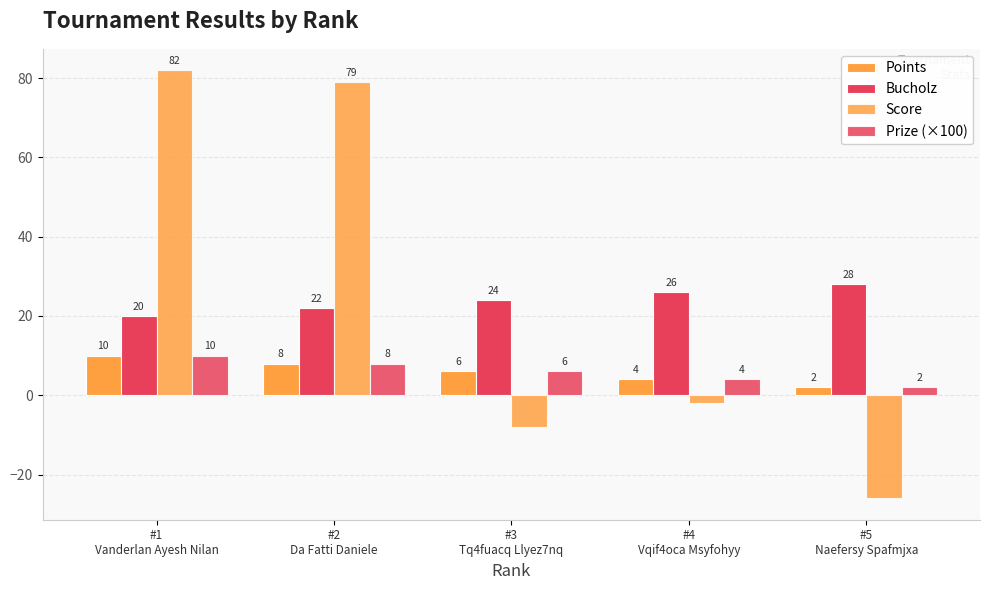

Where does the Score series first go above -2?

#1
Vanderlan Ayesh Nilan